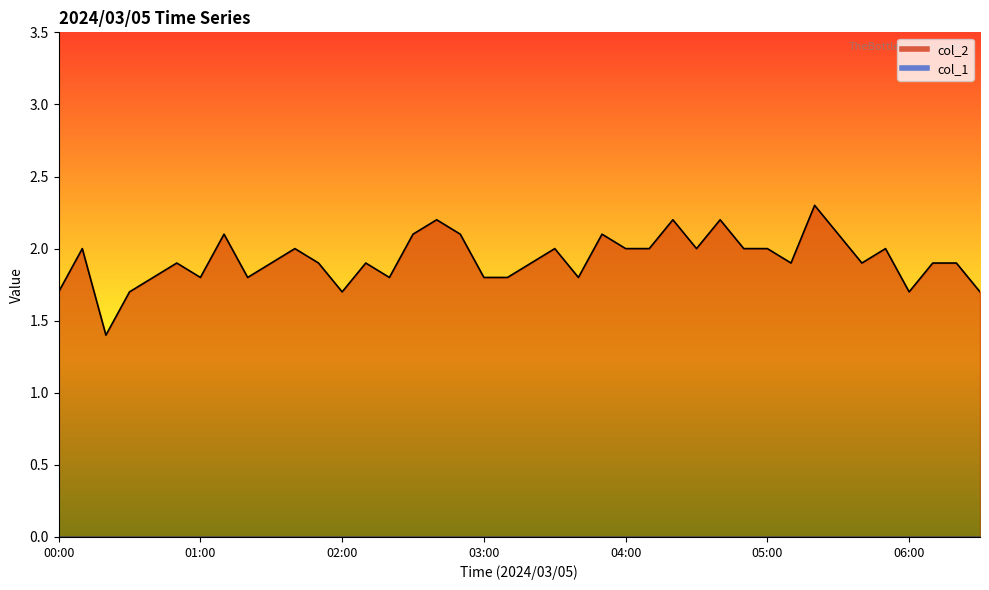

Rank the categories by value from highest to lowest.

05:20, 02:40, 04:20, 04:40, 01:10, 02:30, 02:50, 03:50, 05:30, 00:10, 01:40, 03:30, 04:00, 04:10, 04:30, 04:50, 05:00, 05:50, 00:50, 01:30, 01:50, 02:10, 03:20, 05:10, 05:40, 06:10, 06:20, 00:40, 01:00, 01:20, 02:20, 03:00, 03:10, 03:40, 00:00, 00:30, 02:00, 06:00, 06:30, 00:20